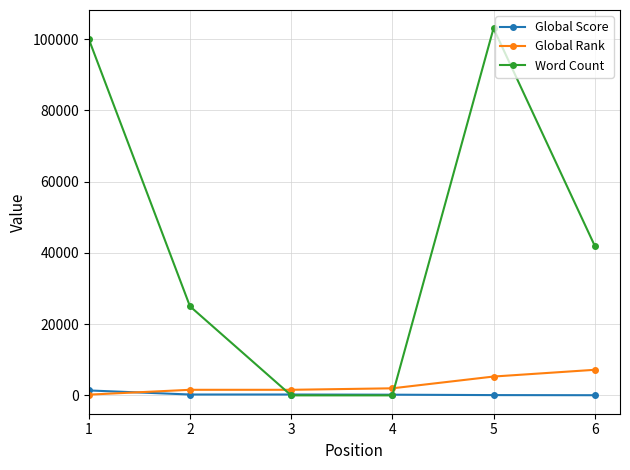

At how many categories does at least one series exceed 63422?

2